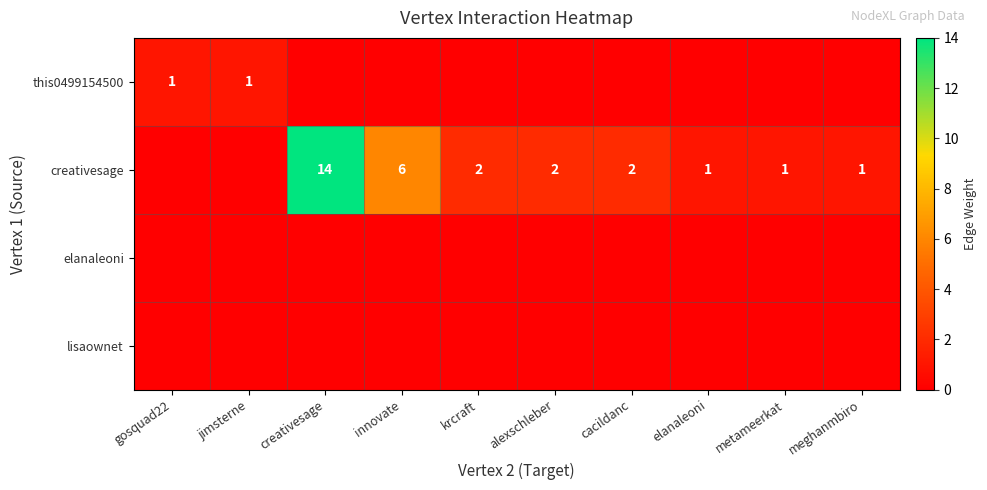

True or false: creativesage has a value of 8 at innovate.

False